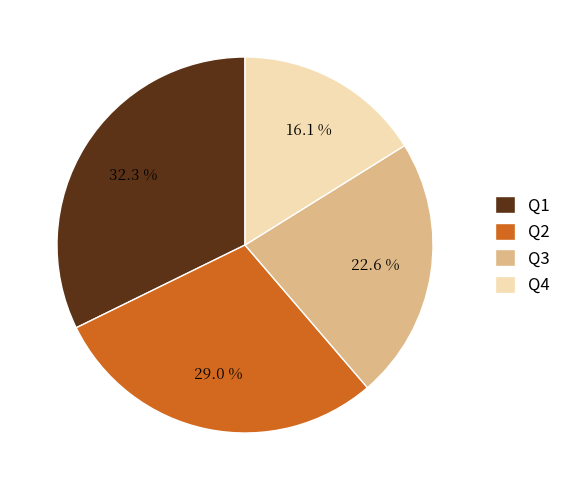

Is there any slice that represents more than half of the pie?

No